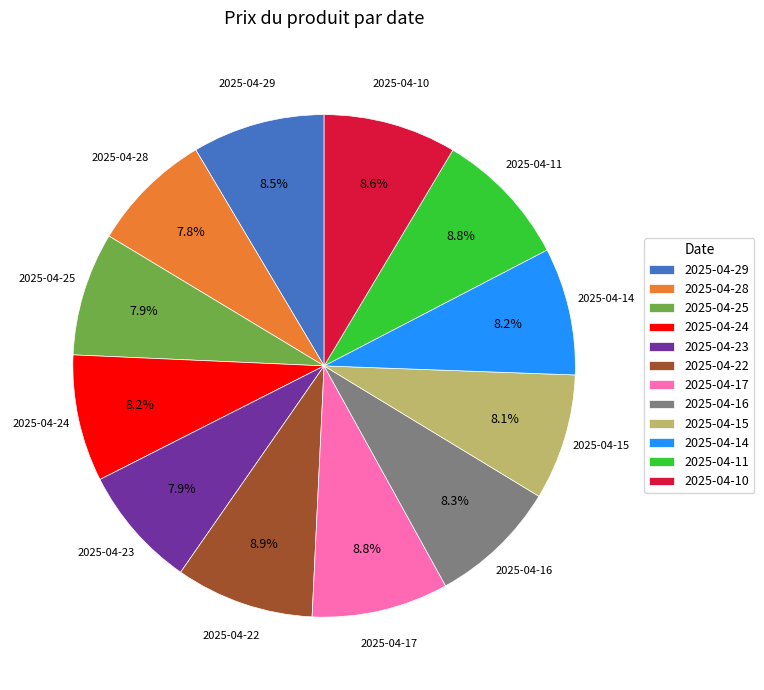

How many slices are in this pie chart?

12